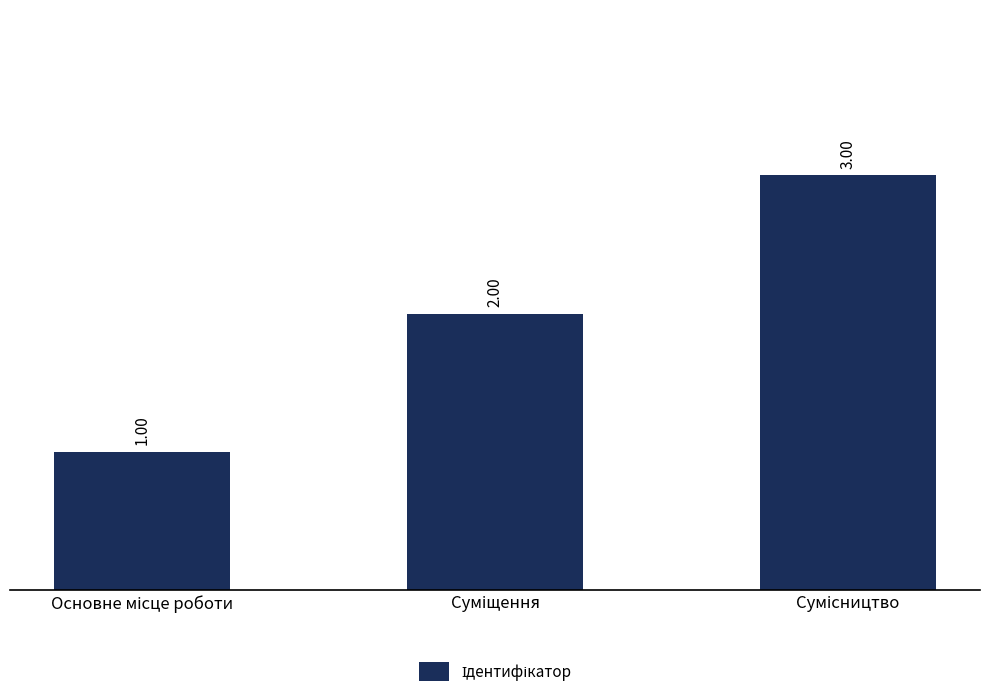

What is the sum of the values at Суміщення and Основне місце роботи?

3